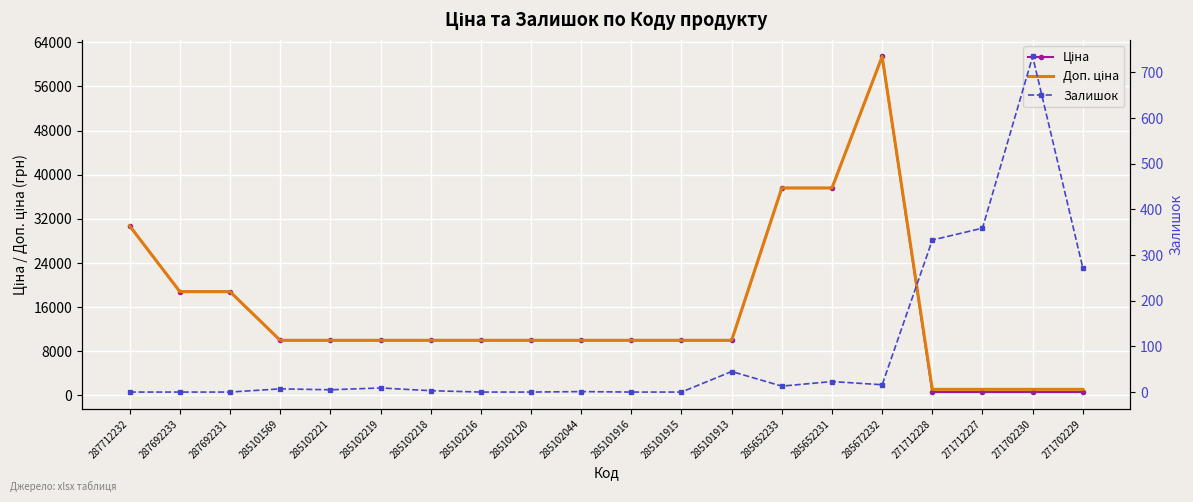

What is the sum of all Ціна values?

307041.8